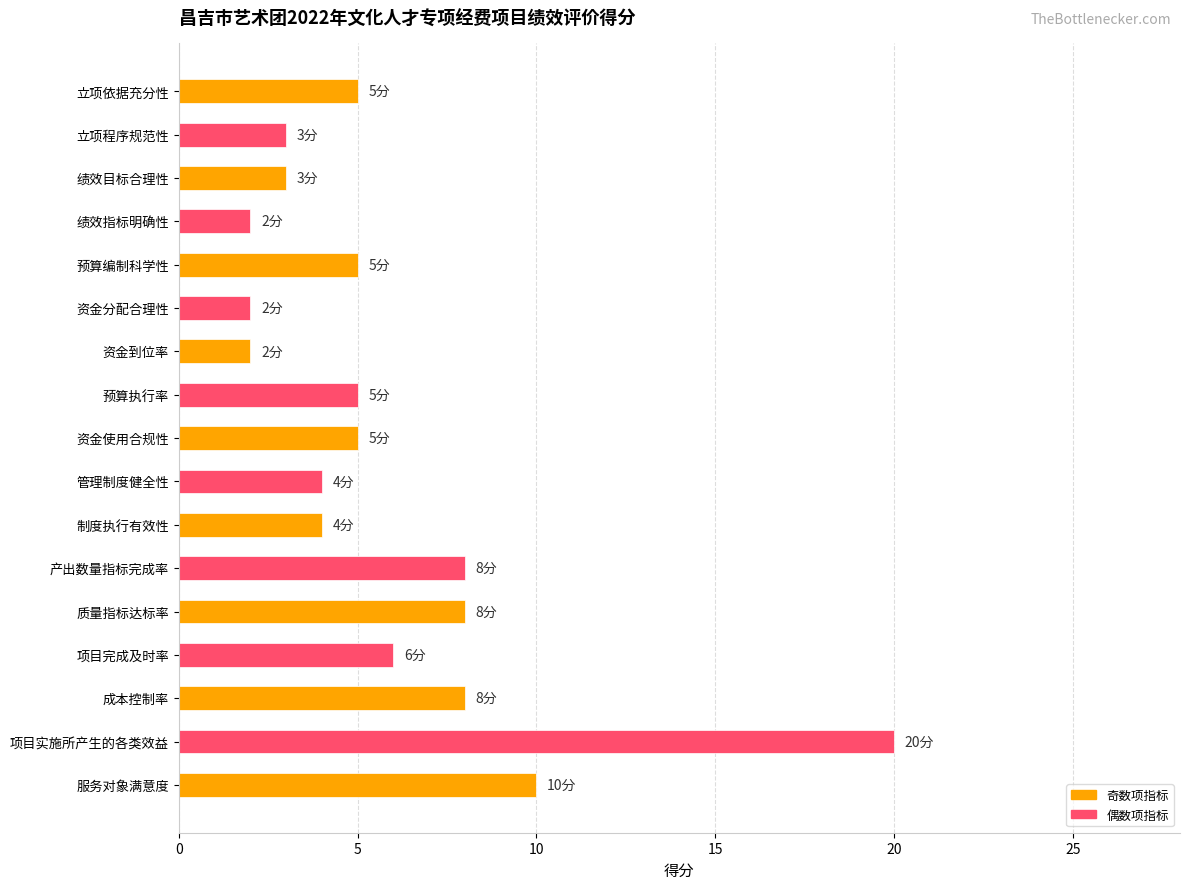

The chart shows a value of 8 at 产出数量指标完成率. True or false?

True